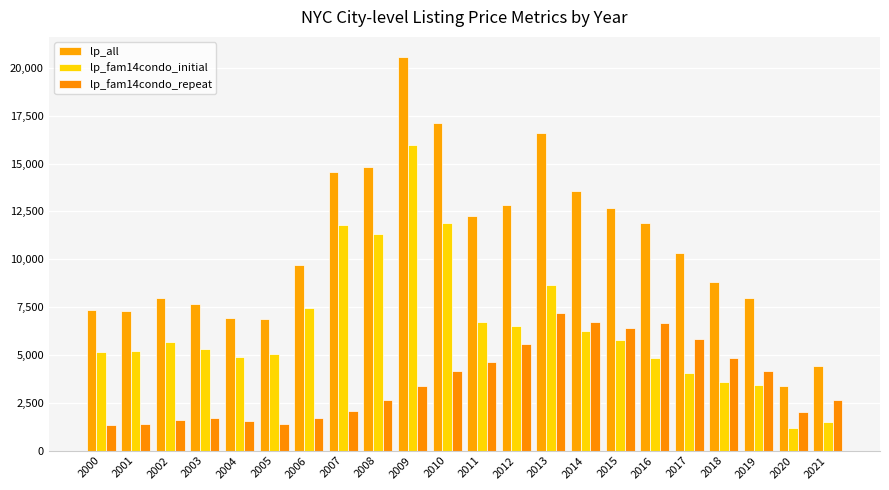

What value does the lp_fam14condo_initial series have at 2018?

3609